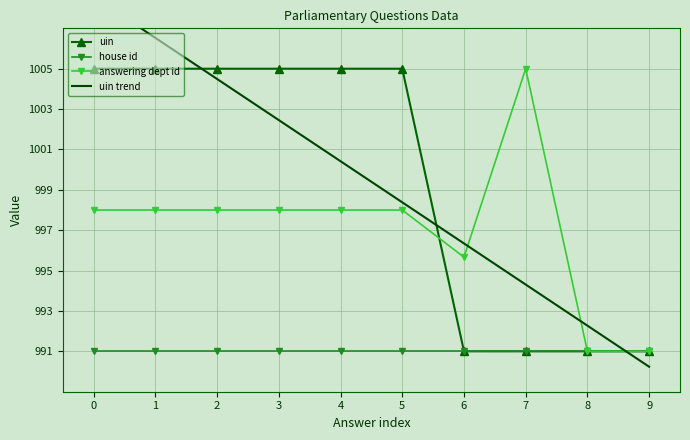

Which has a higher value, 6 or 4?

4